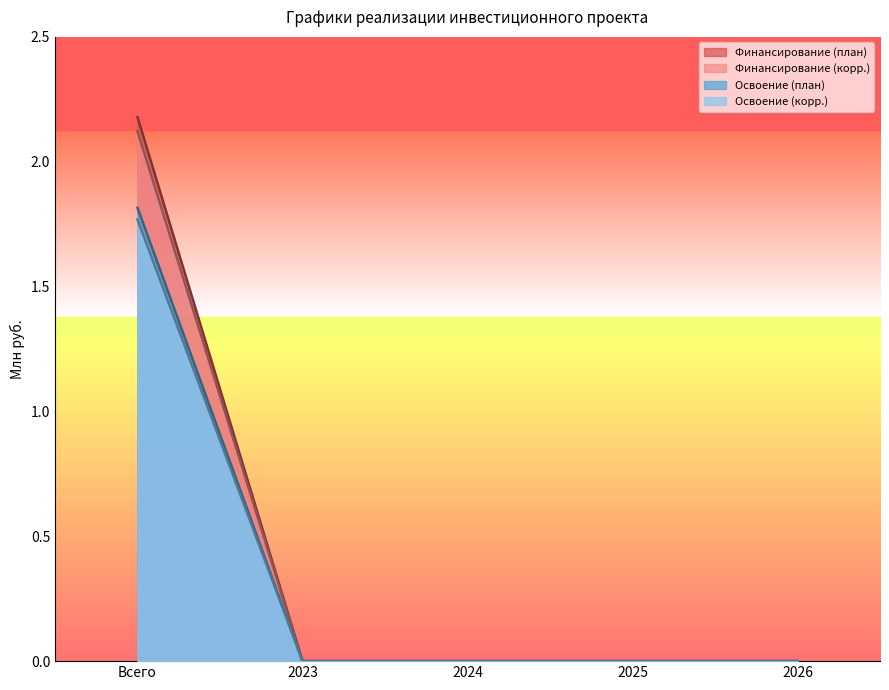

The Освоение (план) series shows 3.3 at Всего. True or false?

False